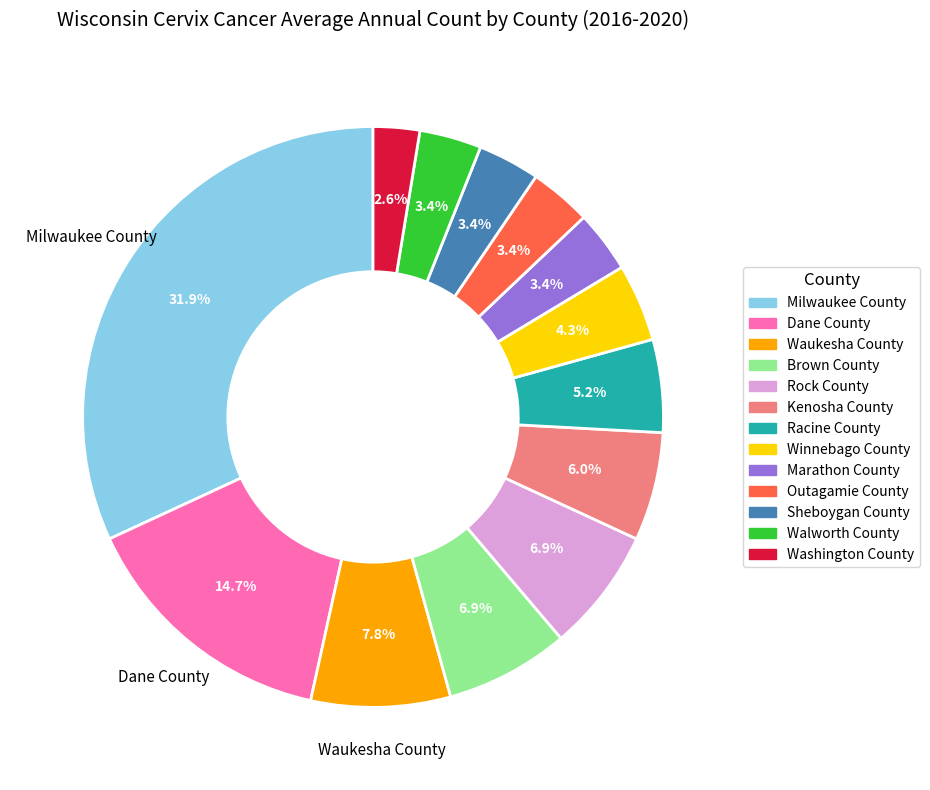

To the nearest percent, what portion does Winnebago County represent?

4%